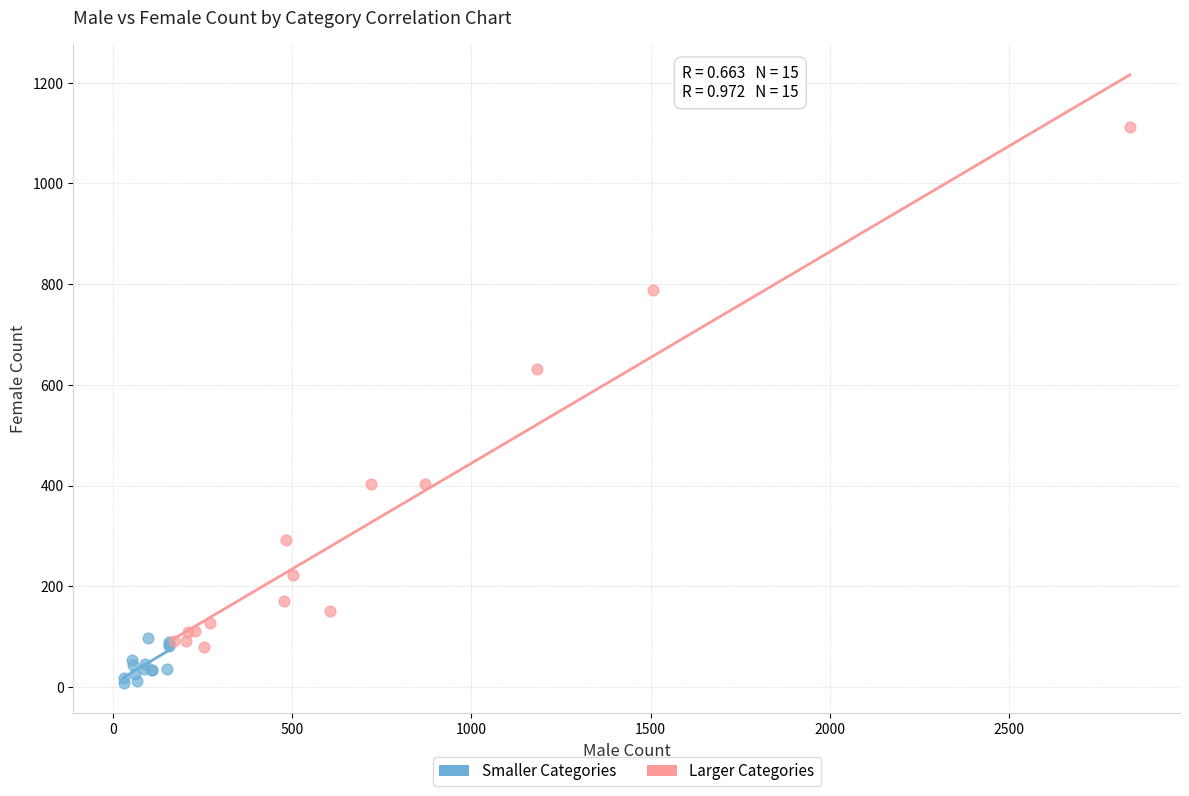

Which series reaches the maximum Y coordinate?

Larger Categories